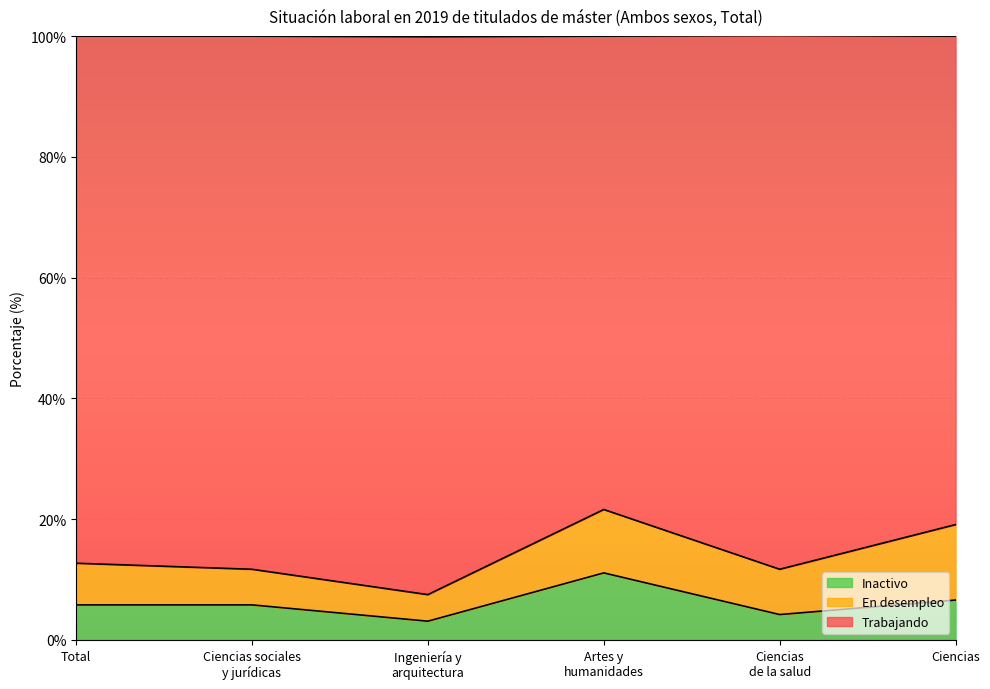

Which series has the widest spread of values?

Trabajando